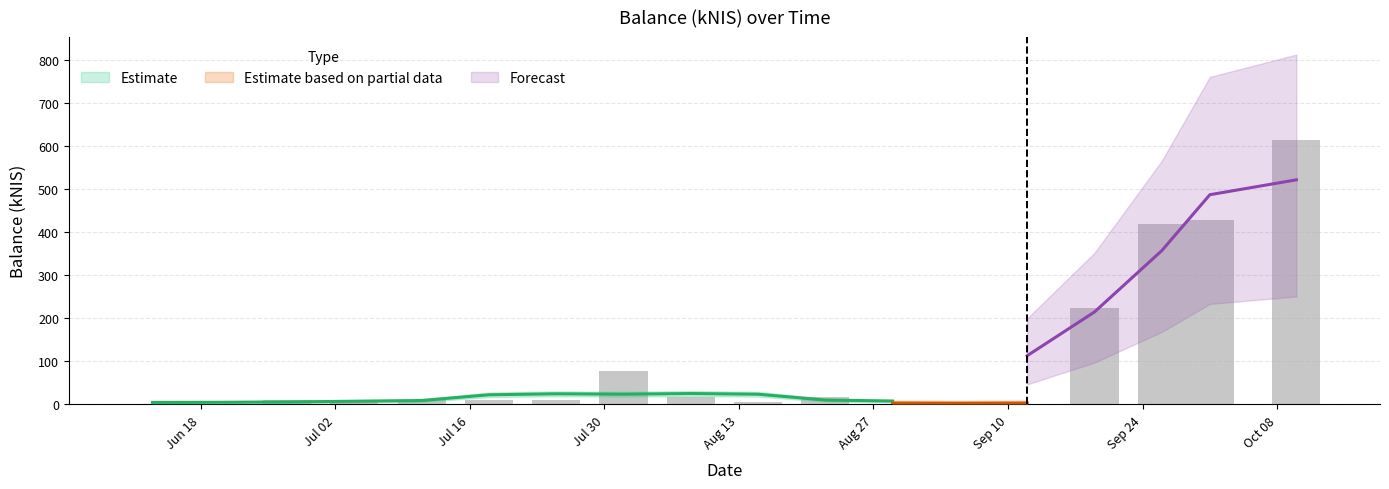

What is the label of the 13th bar from the left?

2024-09-05